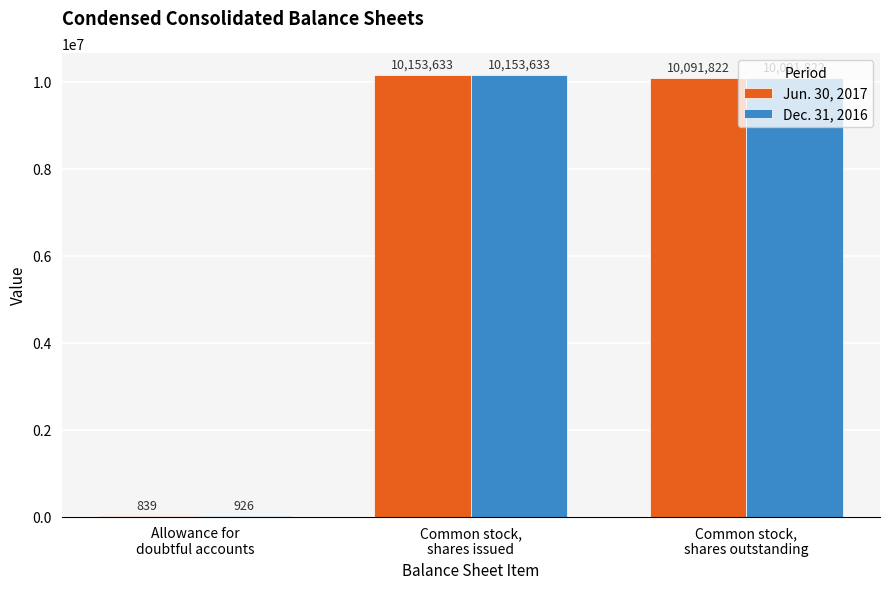

What is the total value across all series at Common stock,
shares outstanding?

20183644